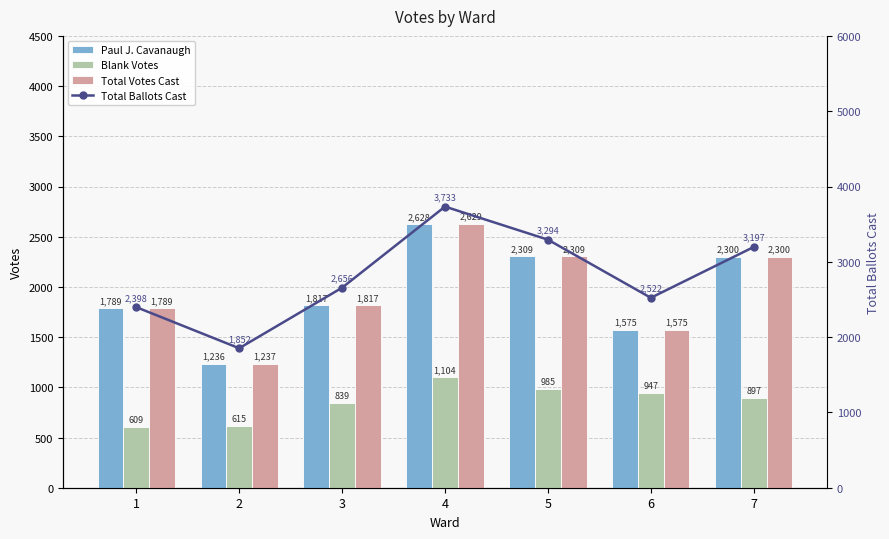

What is the value of the Blank Votes bar at the 2nd from the left?

615